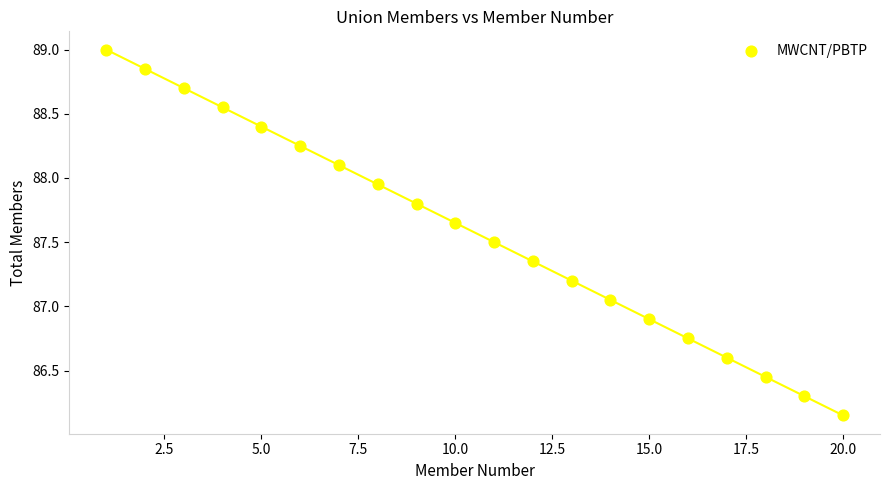

What is the range of X values (max minus min)?

19.0